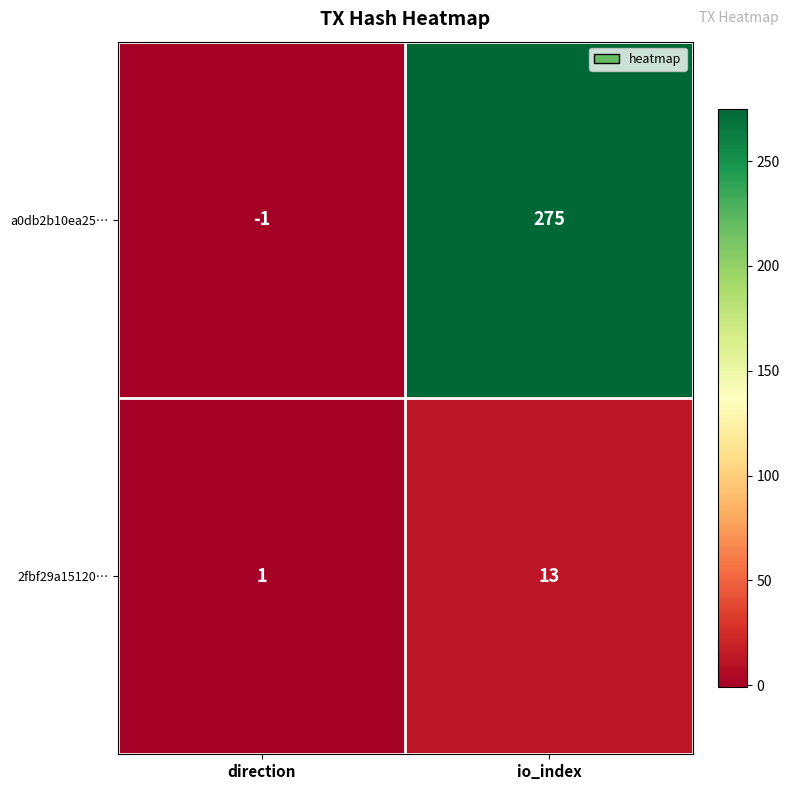

Which label corresponds to the largest value in the chart?

io_index